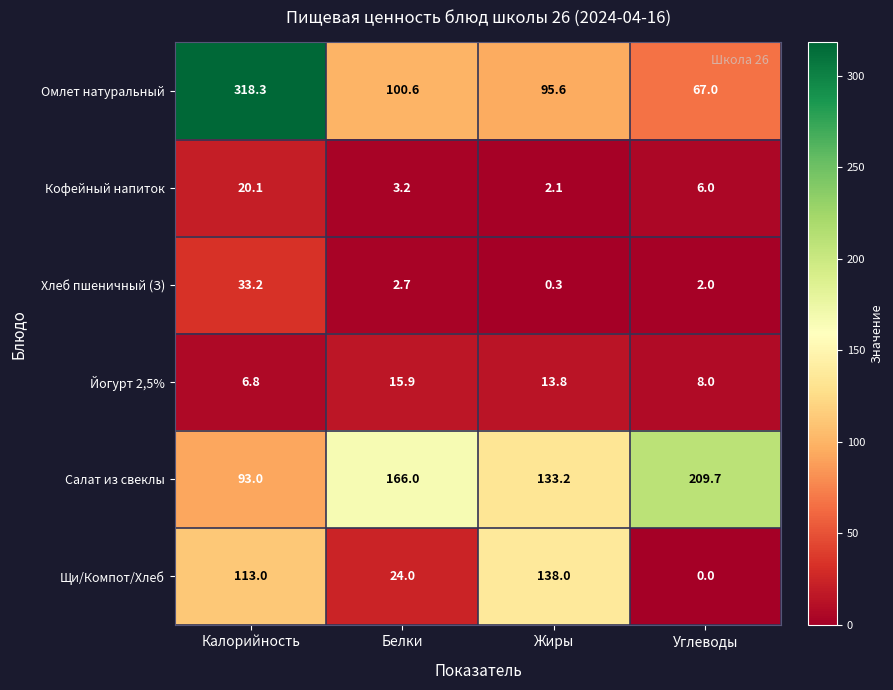

Reading left to right, transcribe all the data shown in this chart.

Омлет натуральный: Калорийность=318.3	Белки=100.6	Жиры=95.6	Углеводы=67.0
Кофейный напиток: Калорийность=20.1	Белки=3.2	Жиры=2.1	Углеводы=6.0
Хлеб пшеничный (З): Калорийность=33.2	Белки=2.7	Жиры=0.3	Углеводы=2.0
Йогурт 2,5%: Калорийность=6.8	Белки=15.9	Жиры=13.8	Углеводы=8.0
Салат из свеклы: Калорийность=93.0	Белки=166.0	Жиры=133.2	Углеводы=209.7
Щи/Компот/Хлеб: Калорийность=113.0	Белки=24.0	Жиры=138.0	Углеводы=0.0